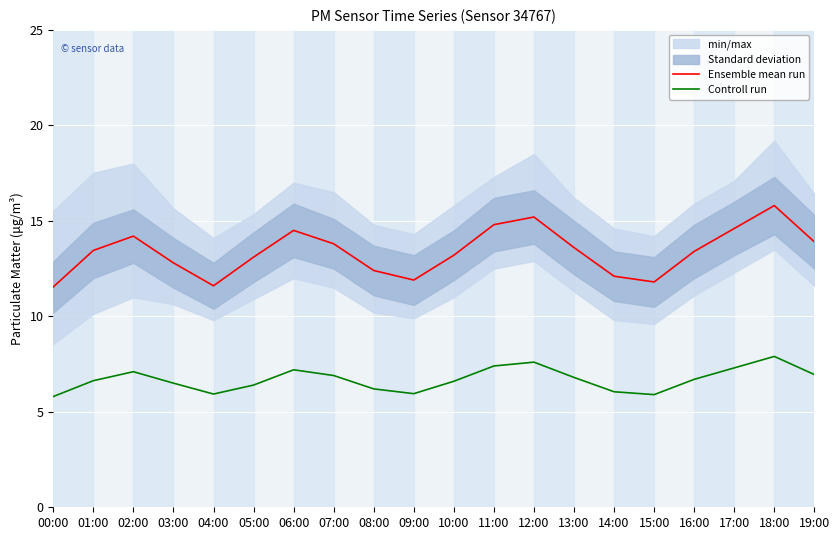

What is the value of the Ensemble mean run point at the 7th from the left?

14.5